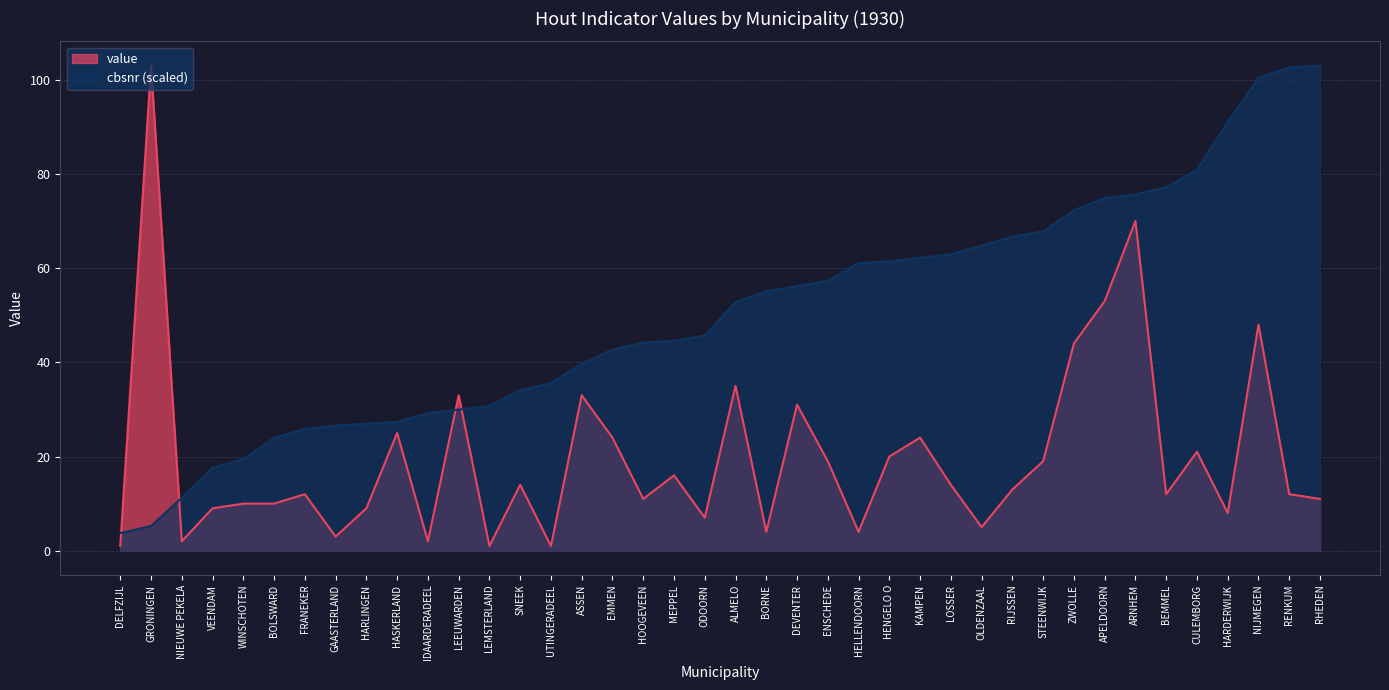

What is the value of the cbsnr point at the 39th from the left?

102.6